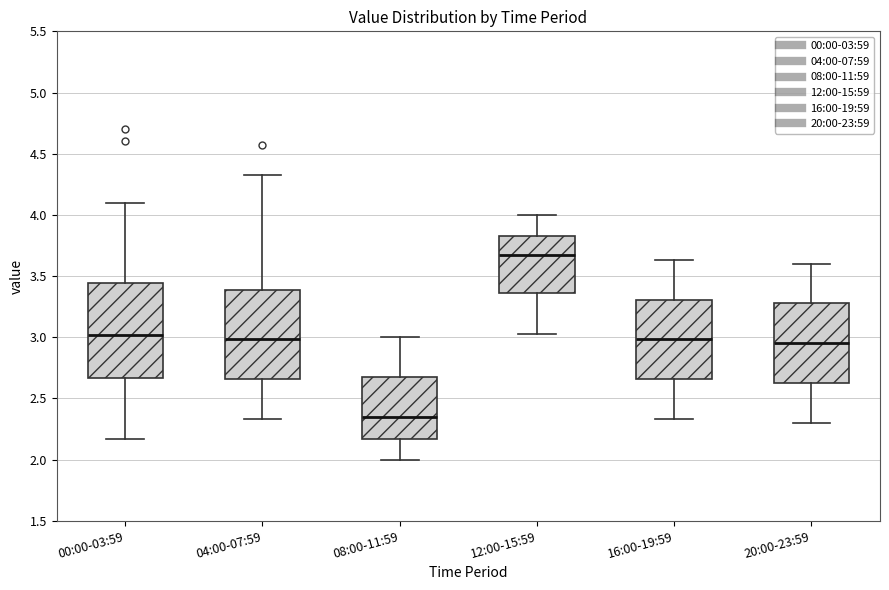

Reading left to right, transcribe this box plot: for each box, give where its median line is, the range the box spans, and where its two whiskers end, as read against the y-axis. The values are not printed on the chart, so give them approximately, as read against the axis.

00:00-03:59: median 3.00, box 2.65 to 3.45, whiskers 2.15 to 4.10
04:00-07:59: median 3.00, box 2.65 to 3.40, whiskers 2.35 to 4.35
08:00-11:59: median 2.35, box 2.15 to 2.70, whiskers 2.00 to 3.00
12:00-15:59: median 3.65, box 3.35 to 3.85, whiskers 3.05 to 4.00
16:00-19:59: median 3.00, box 2.65 to 3.30, whiskers 2.35 to 3.65
20:00-23:59: median 2.95, box 2.60 to 3.30, whiskers 2.30 to 3.60